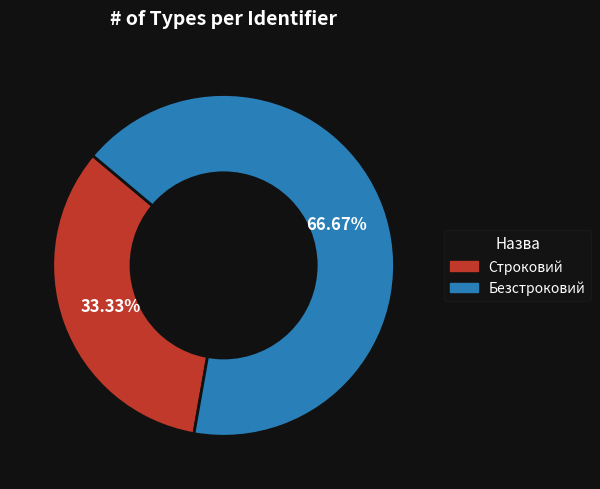

Combined, do Безстроковий and Строковий account for over 50%?

Yes